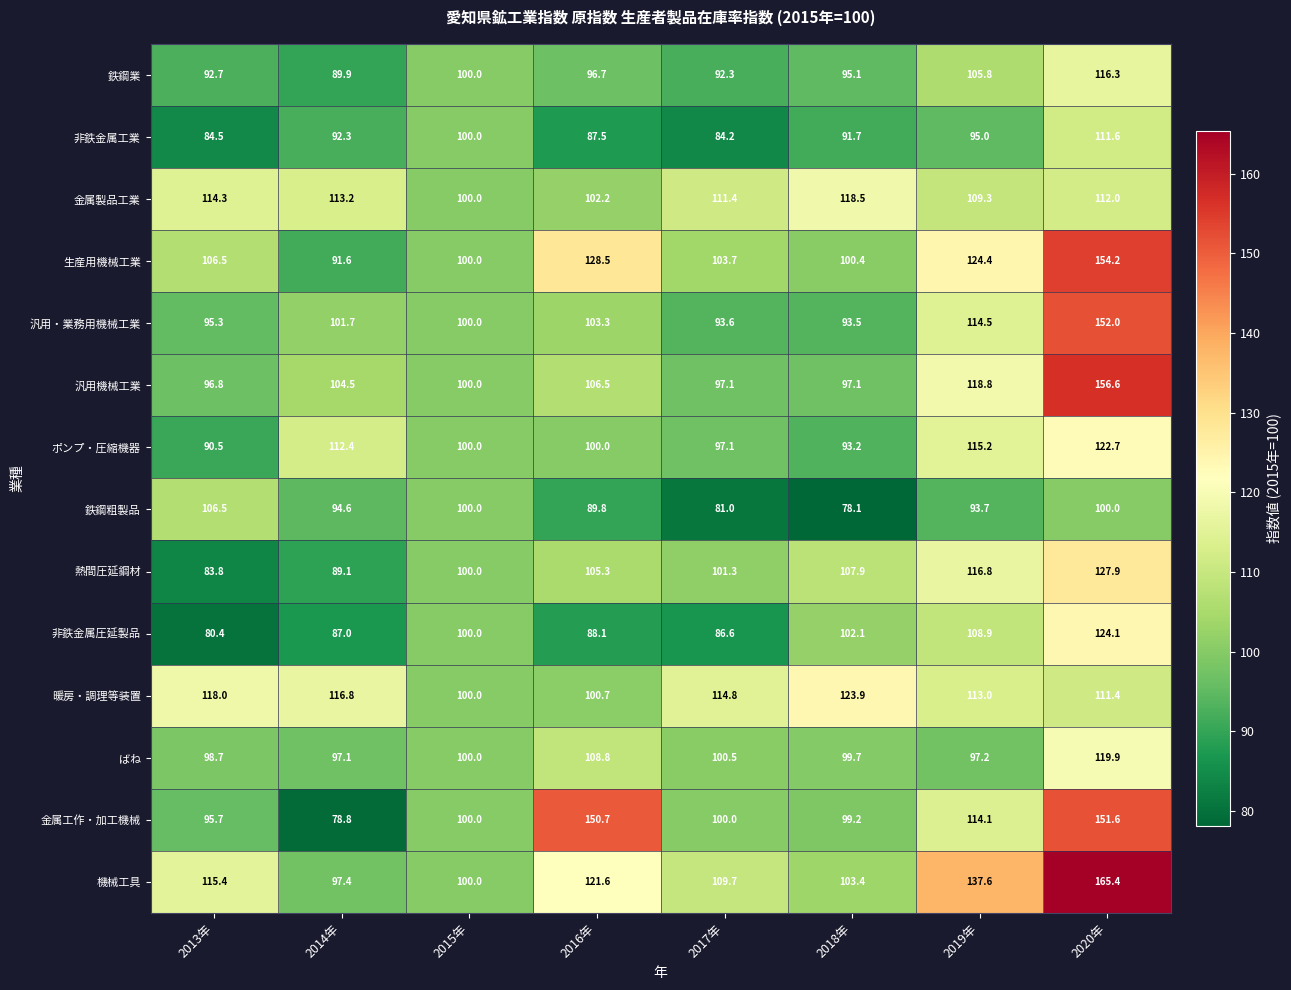

How many distinct data groups are displayed?

14